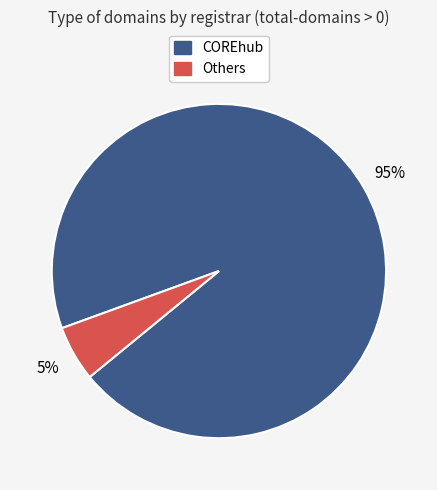

To the nearest percent, what is the average slice percentage?

50%